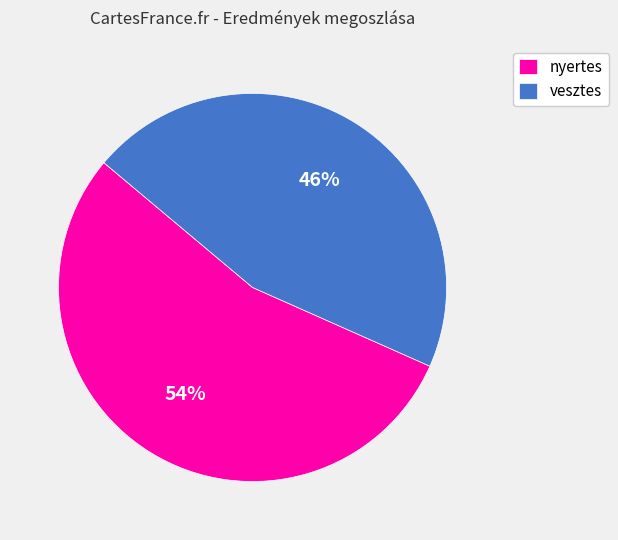

True or false: nyertes accounts for 54% of the total.

True